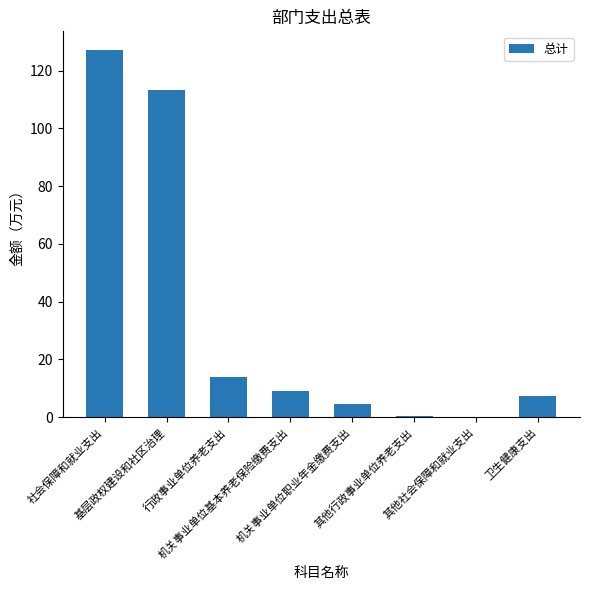

What is the change in value from 基层政权建设和社区治理 to 其他社会保障和就业支出?

-113.1